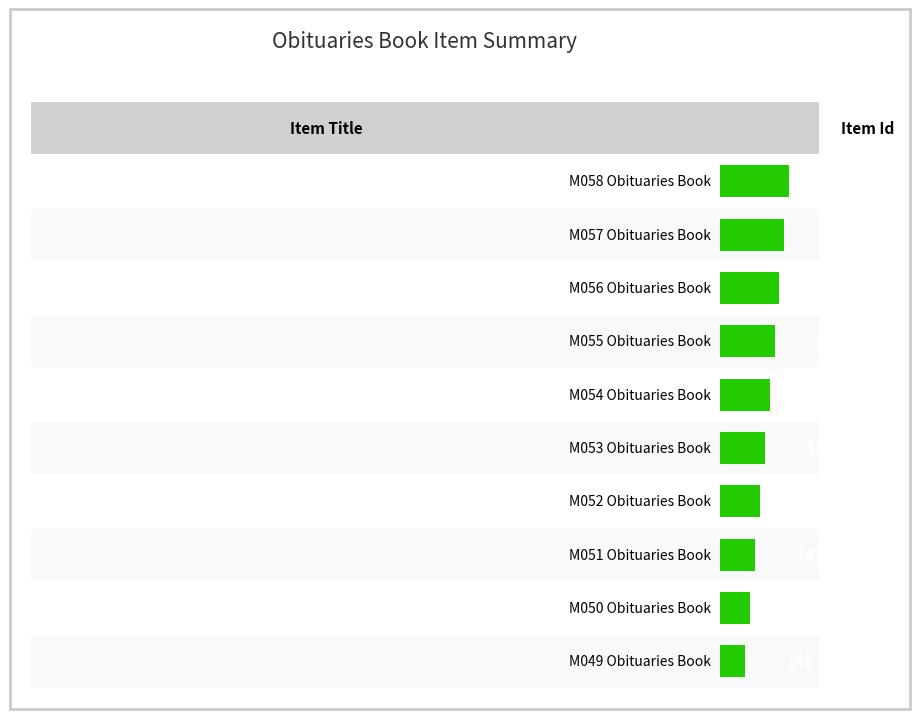

What is the sum of the values at M051 Obituaries Book and M049 Obituaries Book?

292